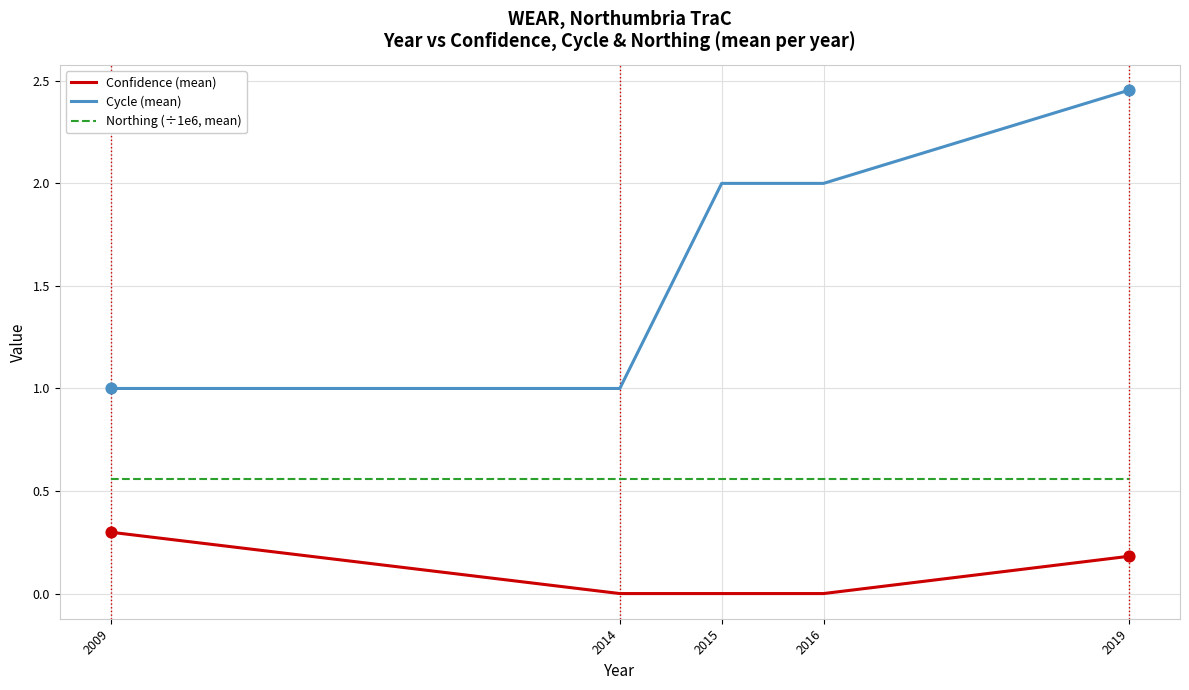

Which series has the largest range (max minus min)?

Cycle (mean)